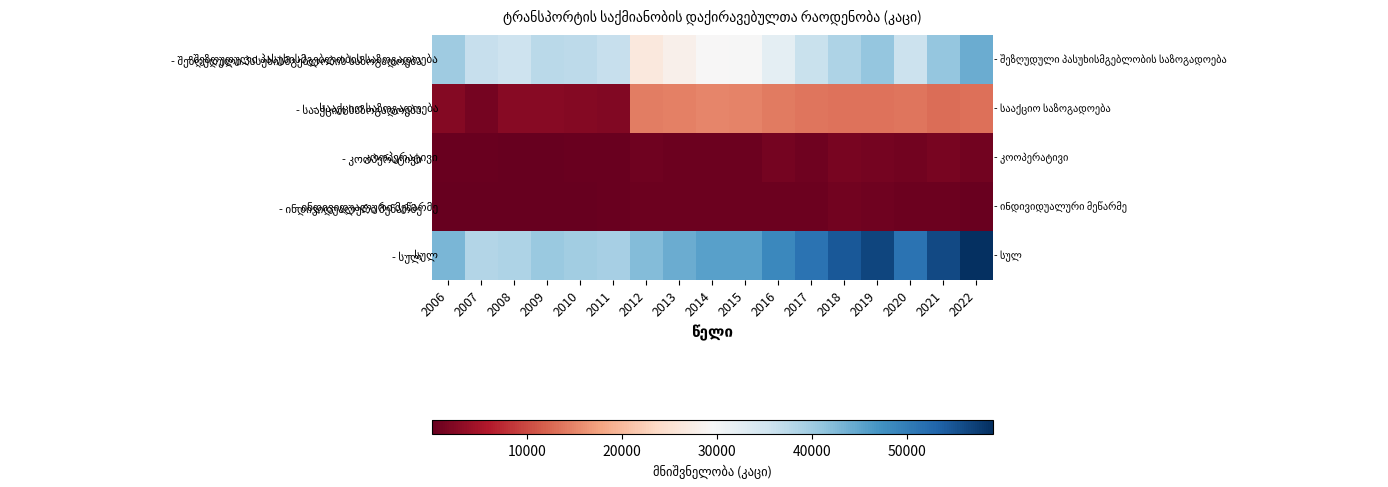

Which series has the largest total across all categories?

- სულ